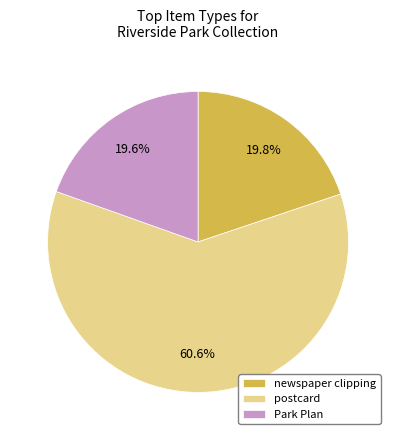

To the nearest percent, what is the average slice percentage?

33%